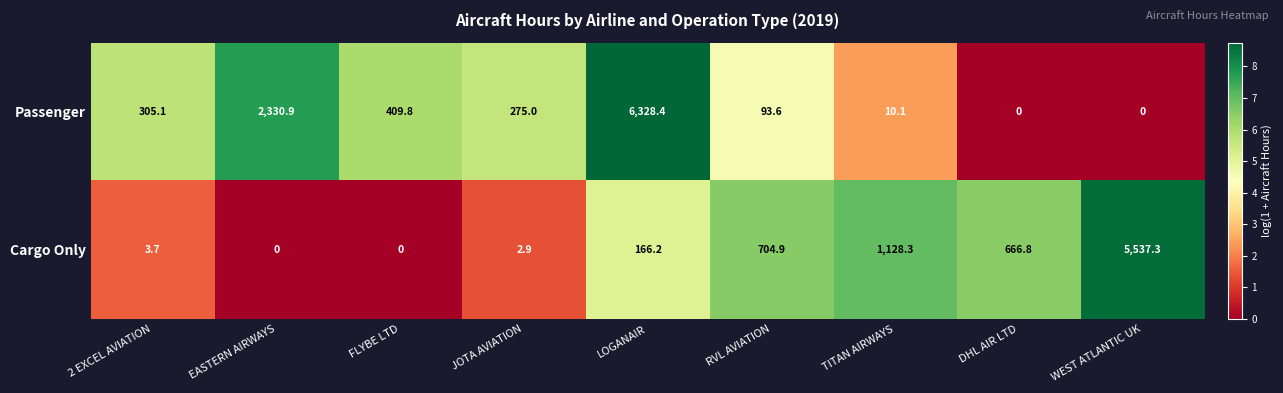

The value of Passenger at DHL AIR LTD is 0.0. True or false?

True